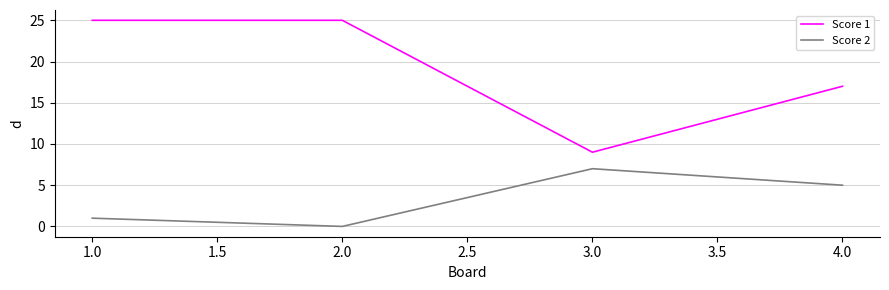

At which category does Score 2 reach its first local valley?

2.0